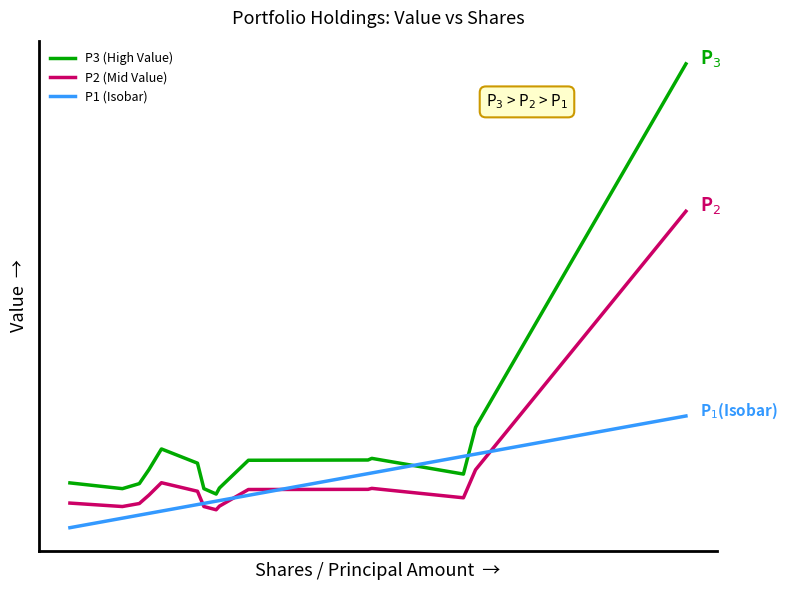

What are all the series names shown in the legend?

P3 (High Value), P2 (Mid Value), P1 (Isobar)